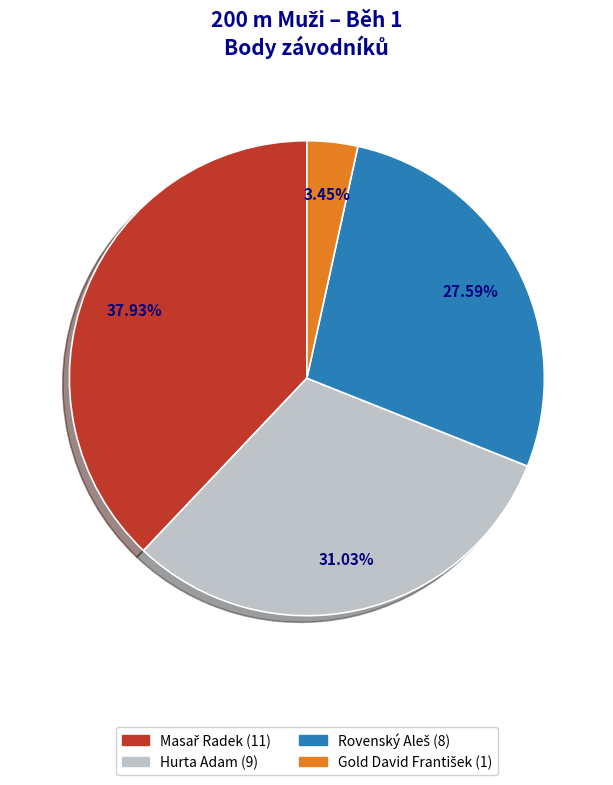

Is there a majority slice in this chart?

No